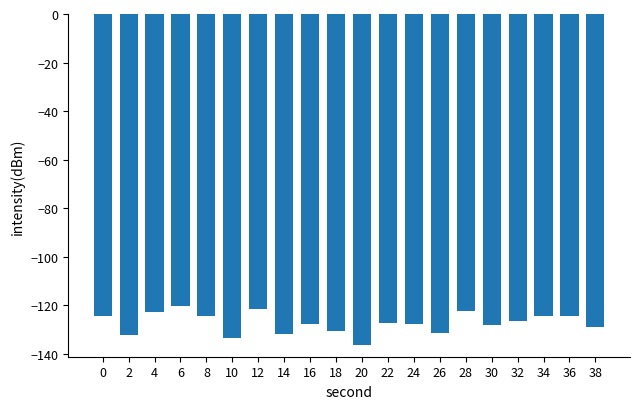

What is the value of the 6th bar from the left?

-133.5